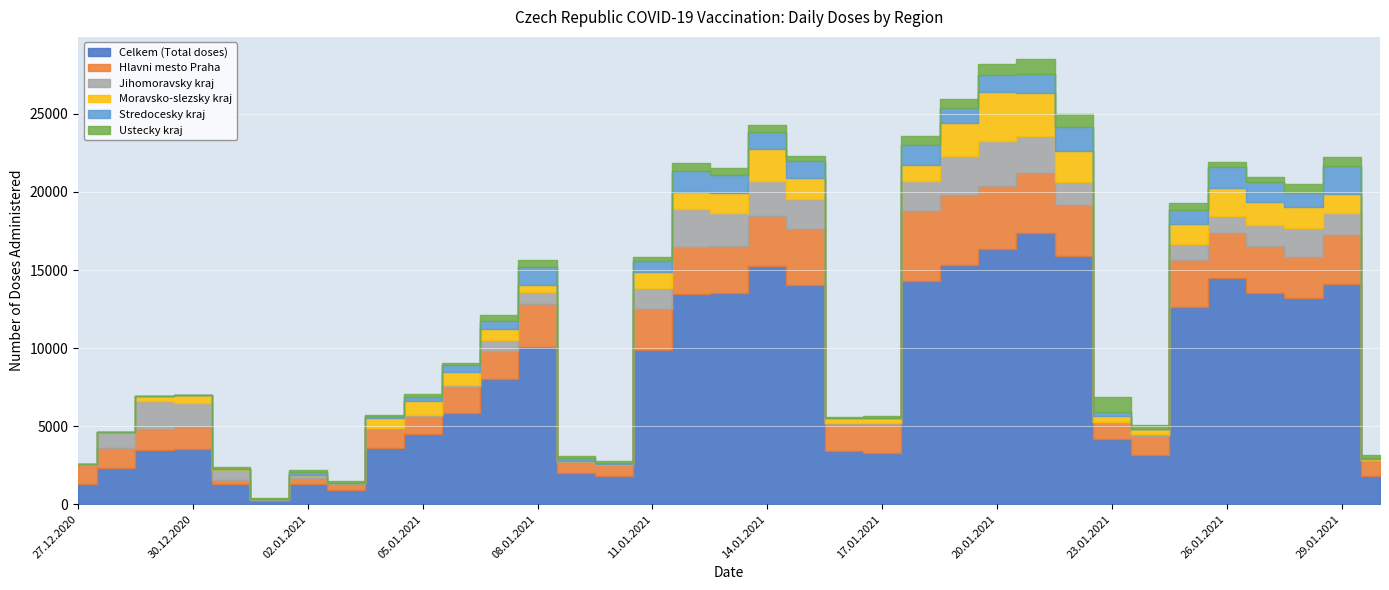

True or false: Moravsko-slezsky kraj and Celkem (Total doses) intersect in this chart.

False